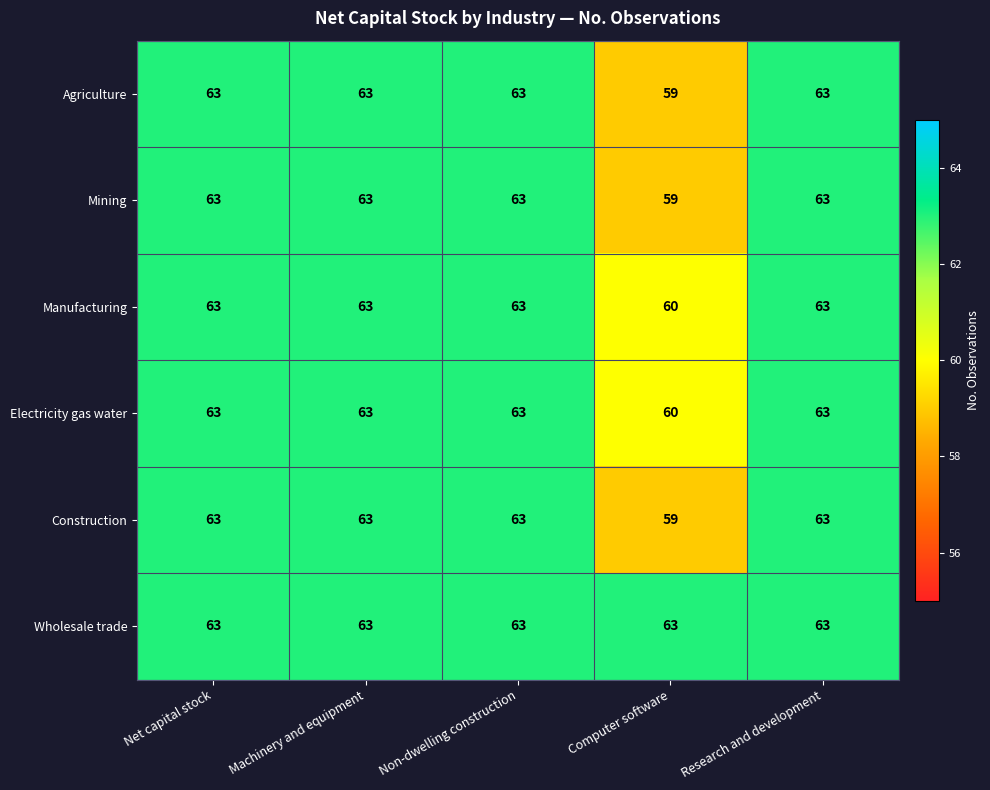

What is the average value of the Electricity gas water series?

62